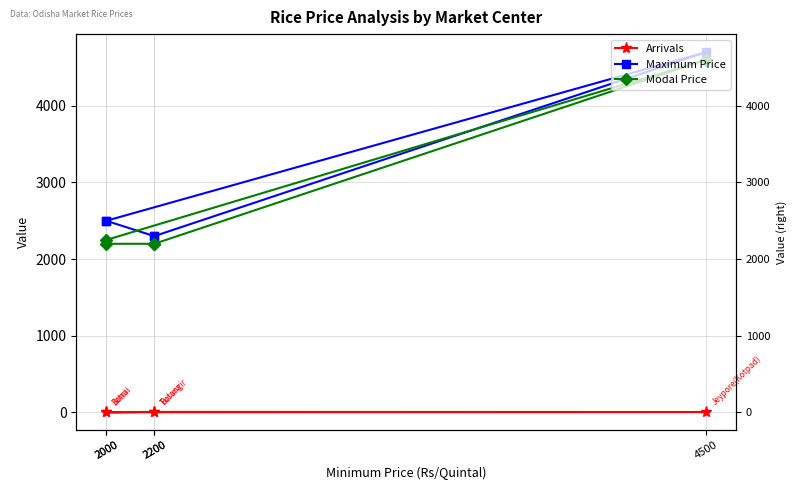

How many lines are shown in the chart?

3